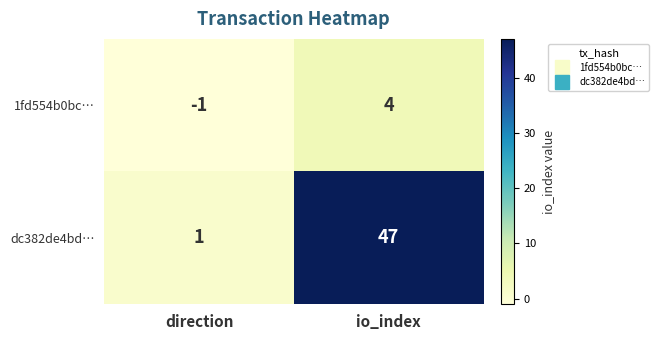

What is the maximum value for 1fd554b0bc…?

4